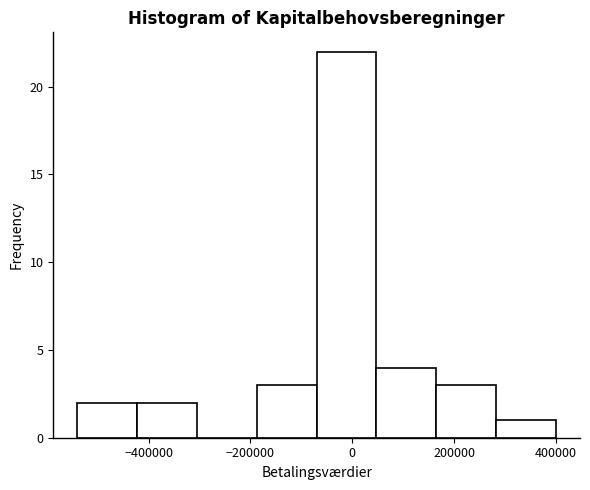

How tall is the bar that spans 280000 to 400000 on the x-axis? Neither the bar edges nor the heights are printed on the chart, so give them approximately, as read against the axes.

1